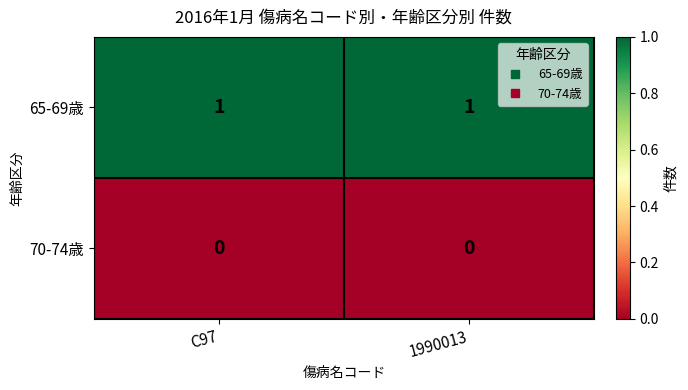

What is the spread (max minus min) of values at C97?

1